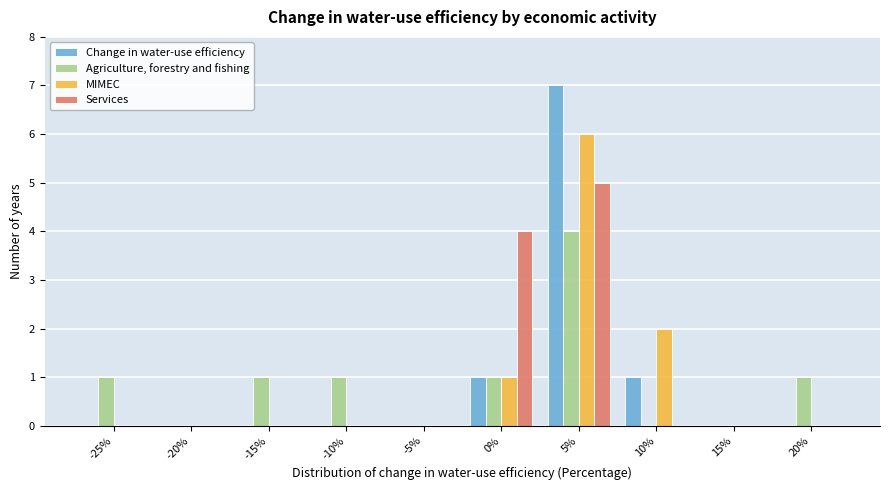

Between 10% and 20%, which series saw the biggest shift?

MIMEC